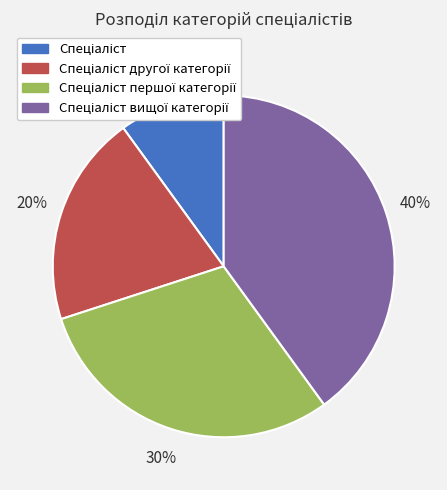

To the nearest percent, what is the average slice percentage?

25%